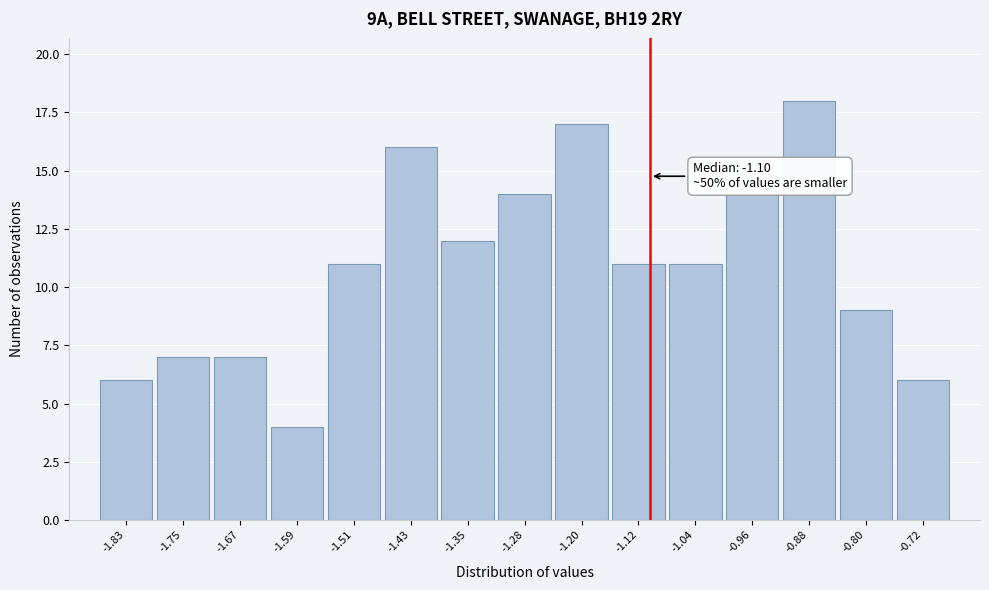

Over which range of the x-axis is the bar tallest?

-0.92 to -0.84